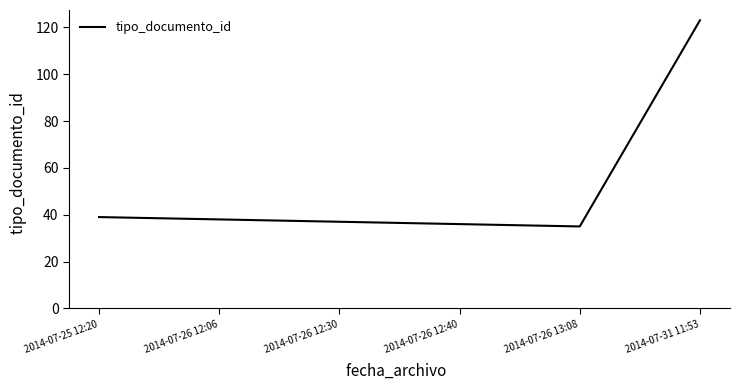

Between 2014-07-26 12:06 and 2014-07-31 11:53, which is larger?

2014-07-31 11:53